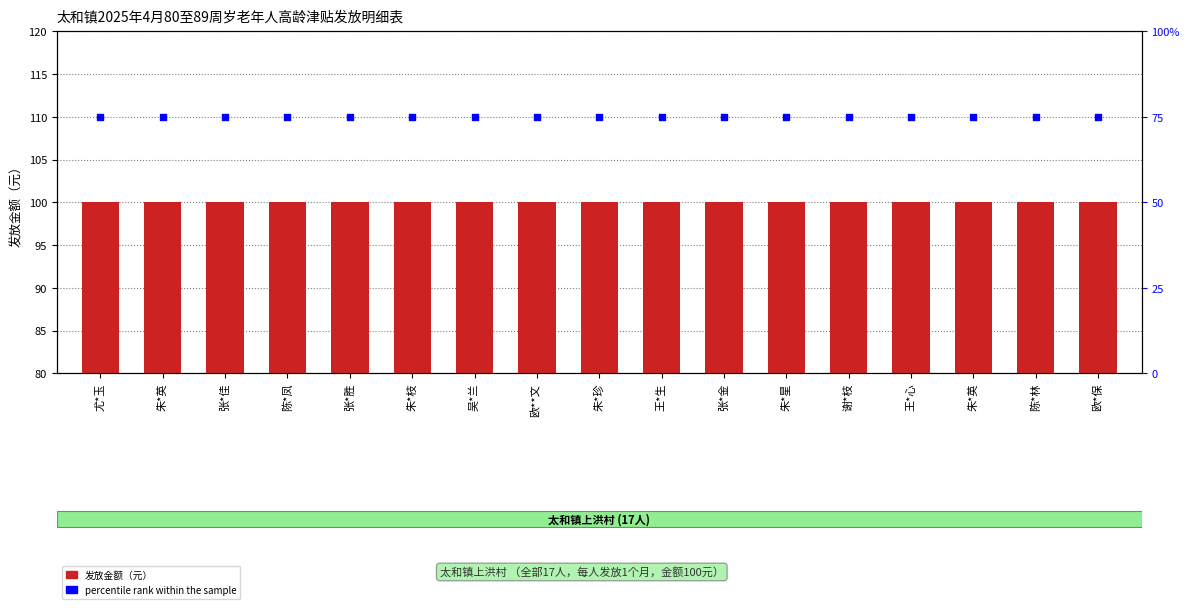

Which series has the largest Y range (max minus min)?

发放金额（元）